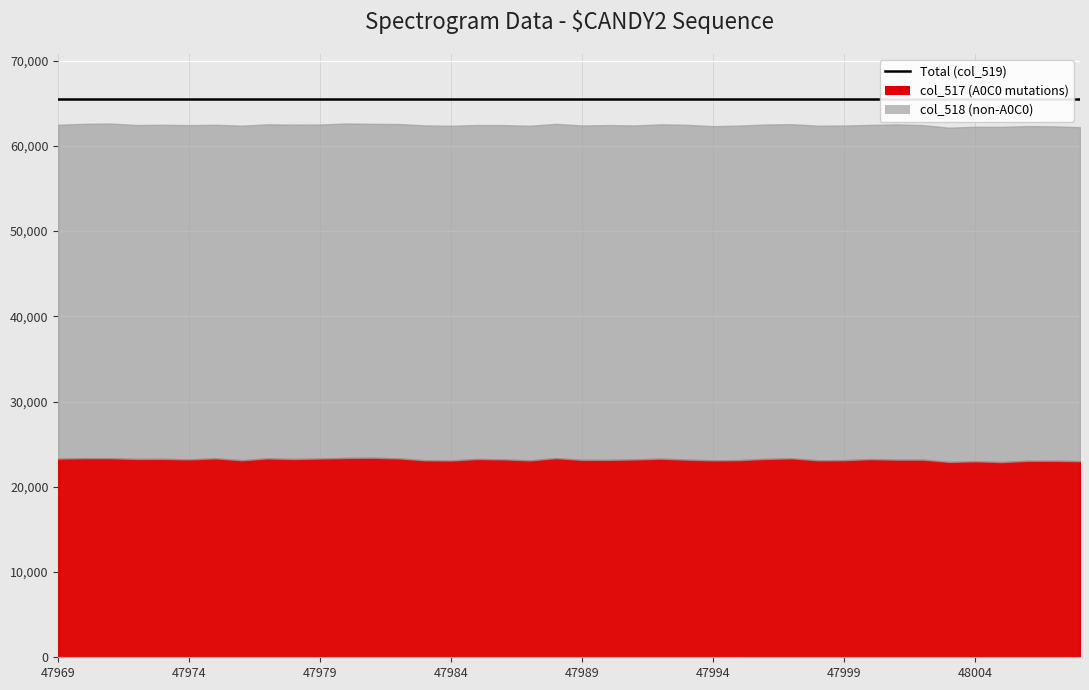

Rank the series by their maximum value, from highest to lowest.

Total (col_519), col_518 (non-A0C0), col_517 (A0C0 mutations)